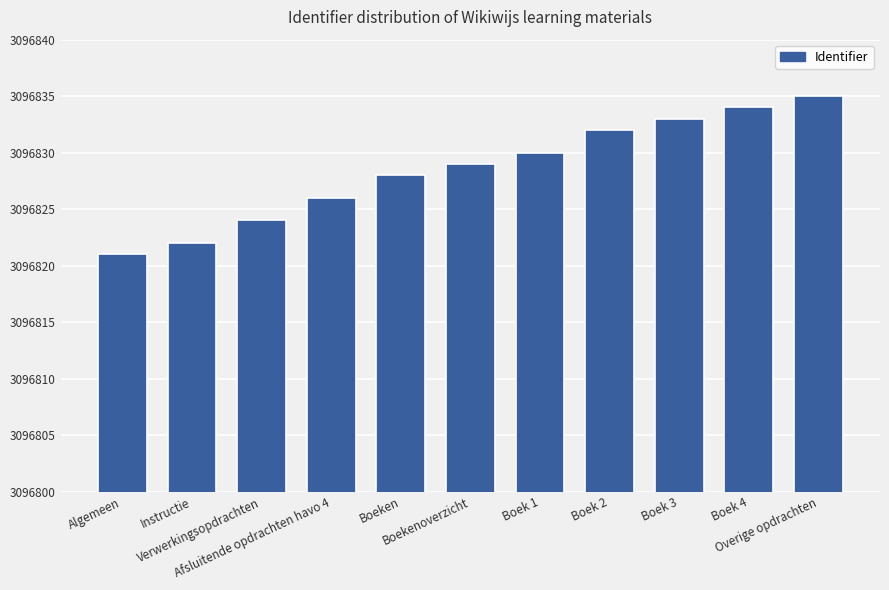

What is the difference between the maximum and second lowest values?

13